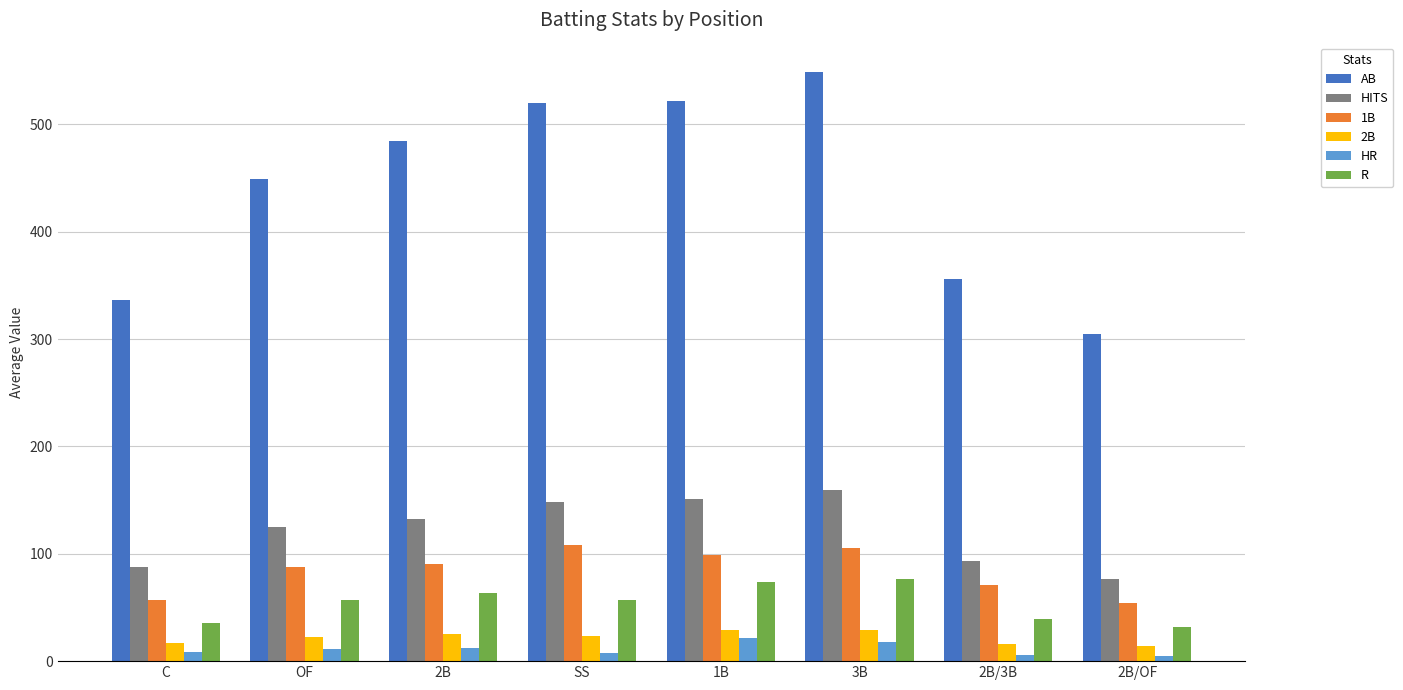

What position from the left is 3B?

6